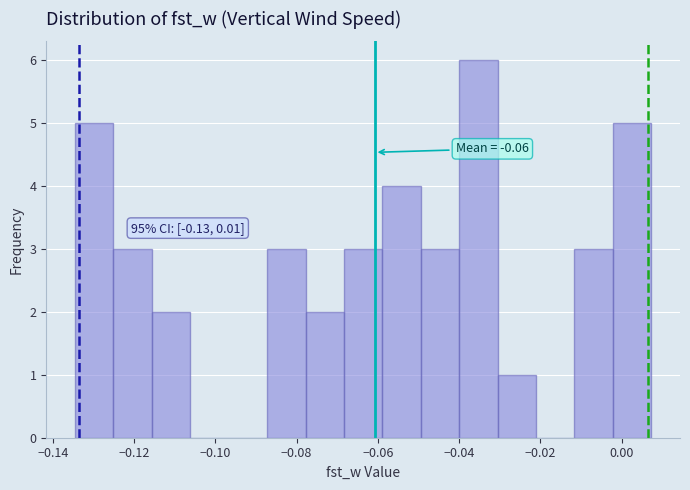

Over which range of the x-axis is the bar tallest?

-0.040 to -0.030